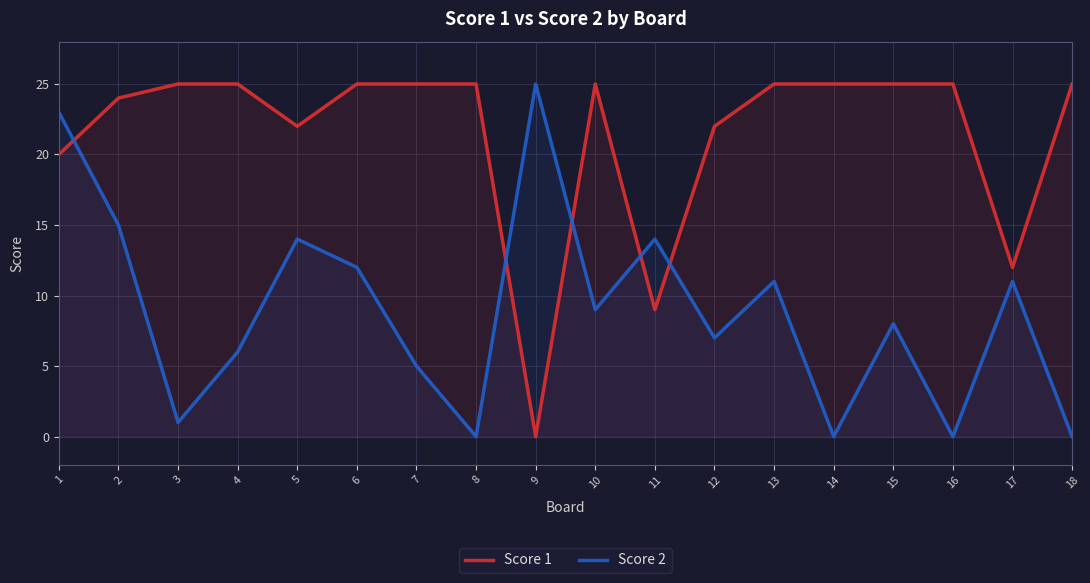

How many intersections are there between Score 2 and Score 1?

5